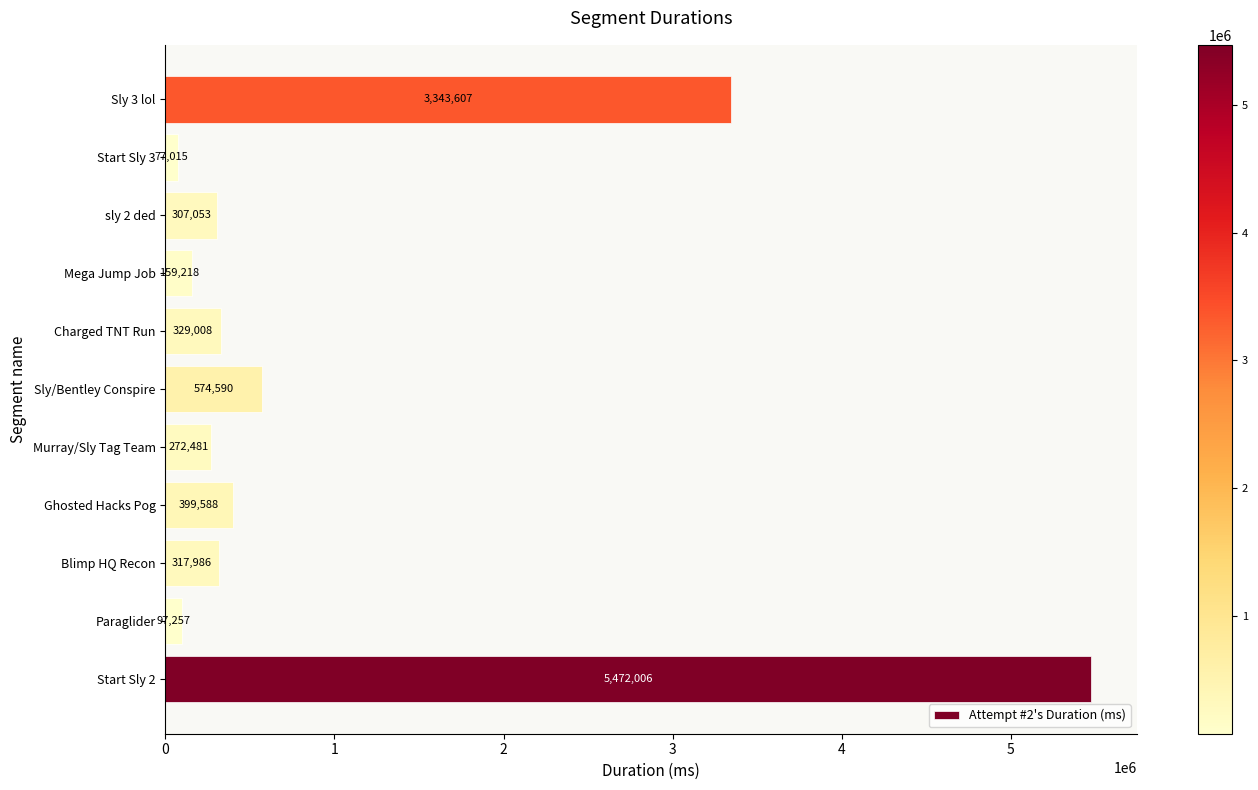

List the labels in order of value, largest first.

Start Sly 2, Sly 3 lol, Sly/Bentley Conspire, Ghosted Hacks Pog, Charged TNT Run, Blimp HQ Recon, sly 2 ded, Murray/Sly Tag Team, Mega Jump Job, Paraglider, Start Sly 3